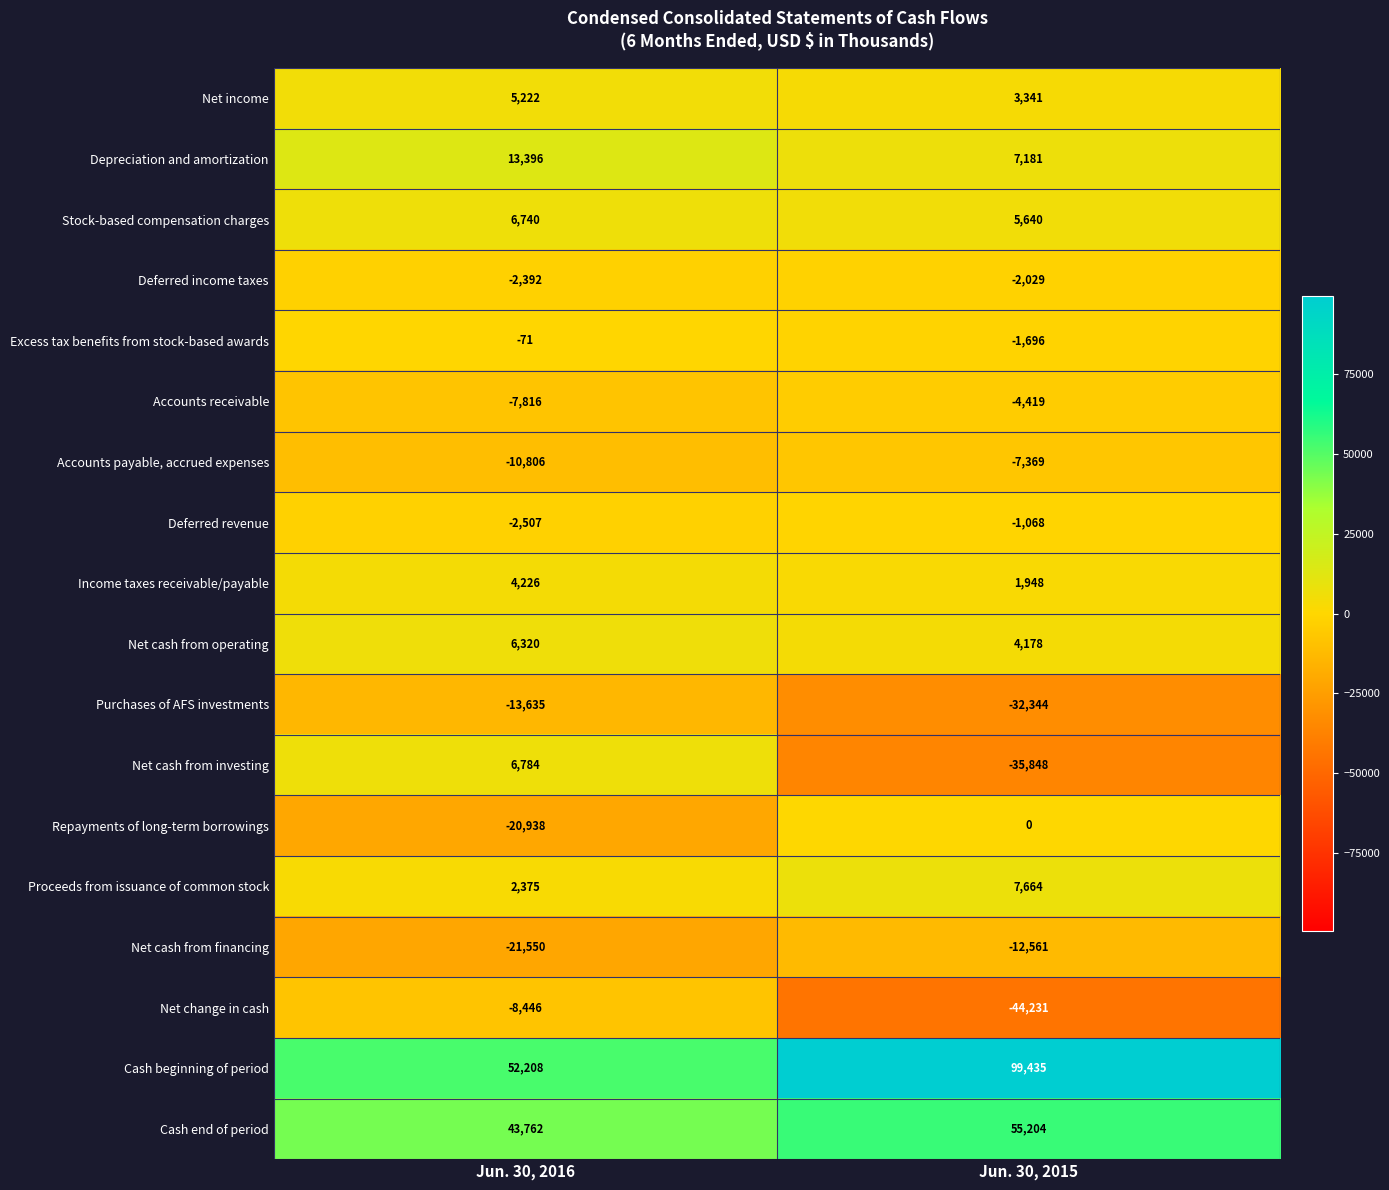

What is the minimum value for Stock-based compensation charges?

5640